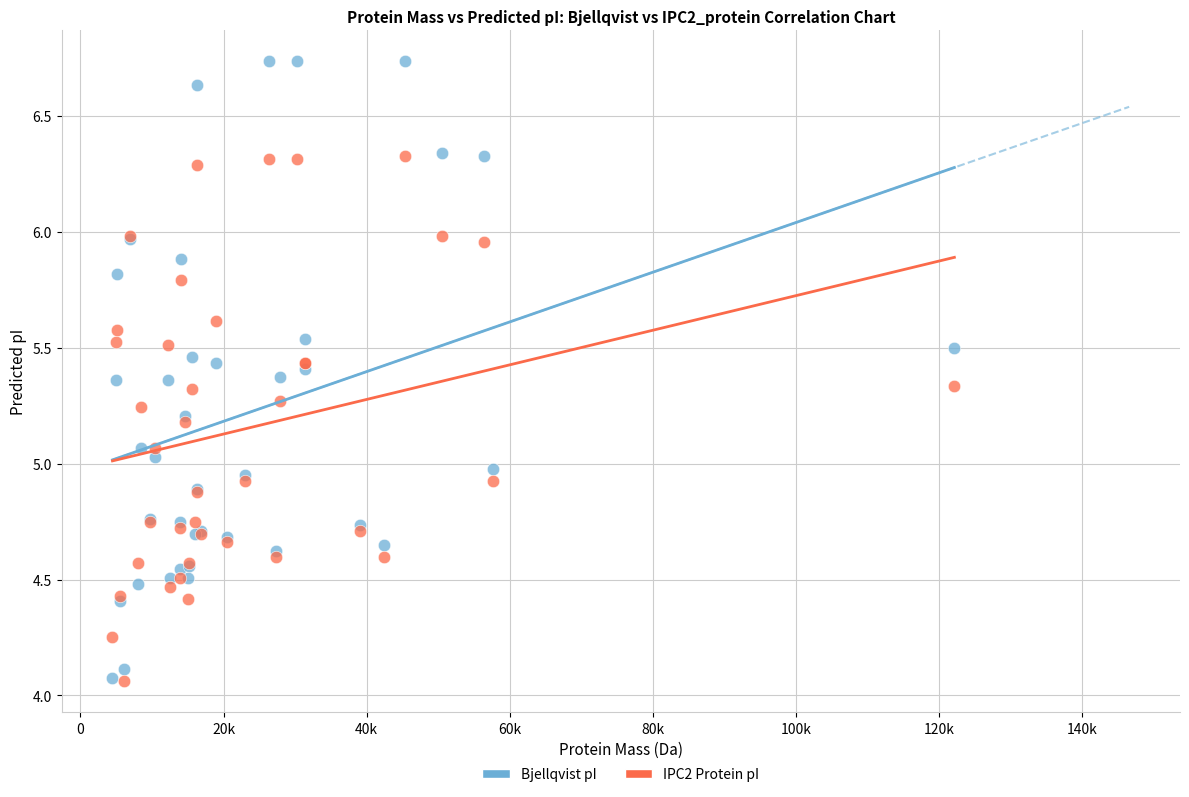

Which series has the largest Y range (max minus min)?

Bjellqvist pI